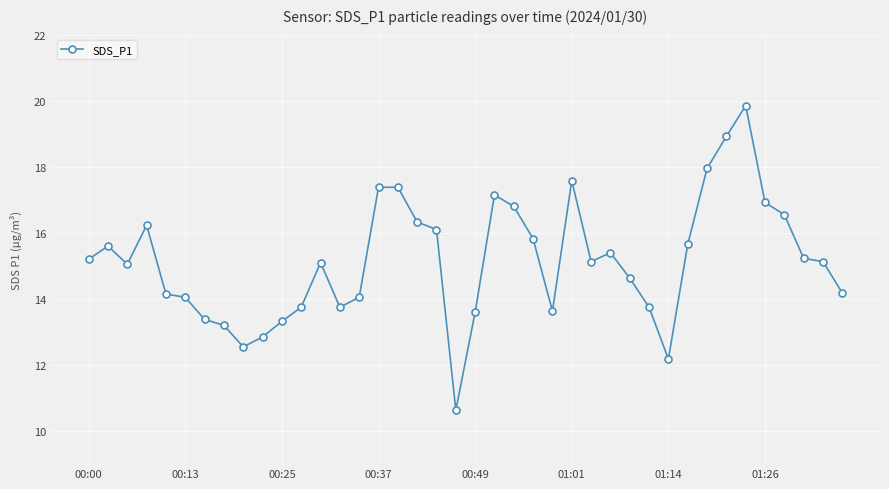

Does the chart have visible grid lines?

Yes